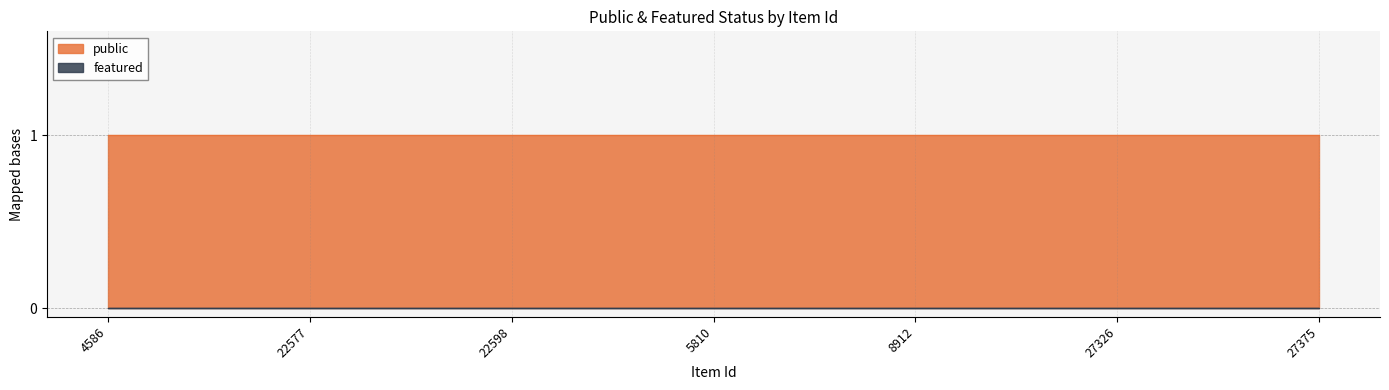

Between 22598 and 27375, which series saw the biggest shift?

public